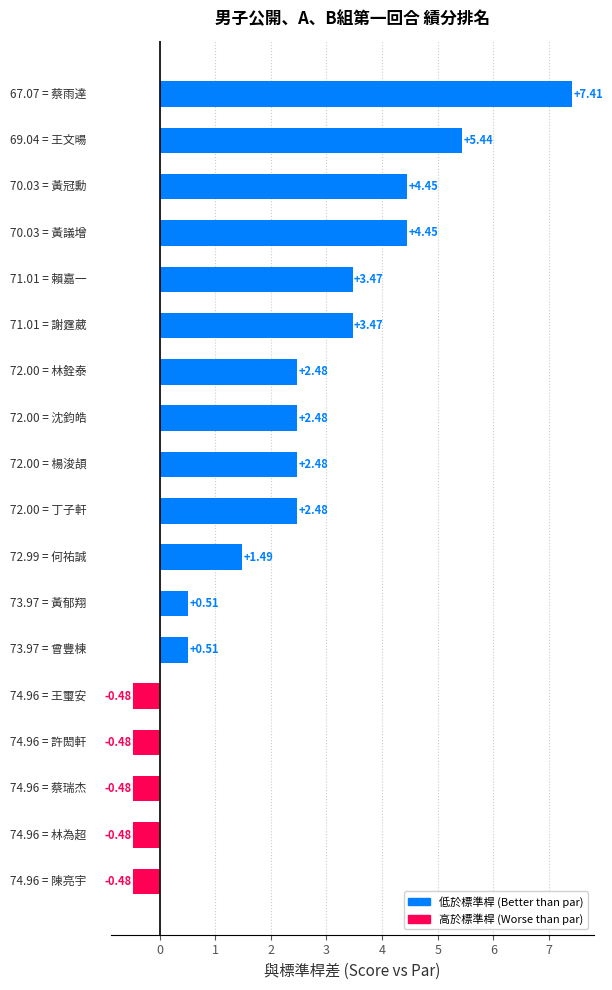

What is the difference between the second highest and second lowest values?

5.9